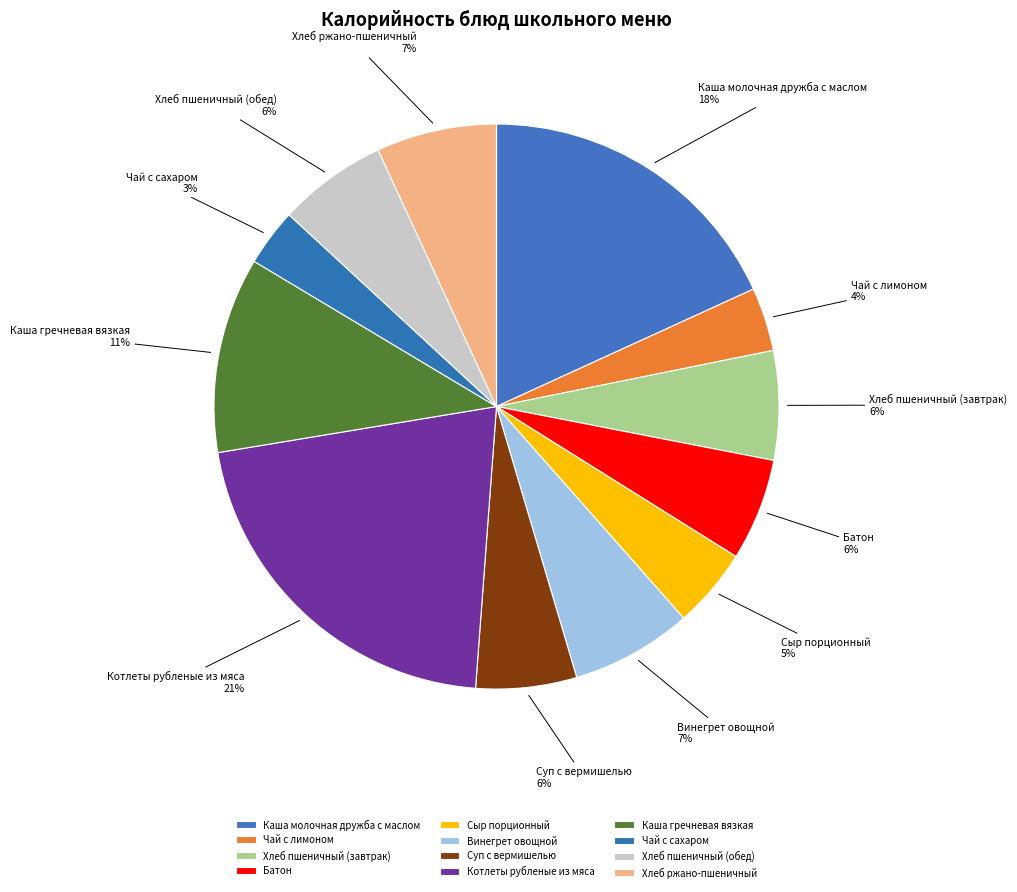

Which slice is the largest?

Котлеты рубленые из мяса